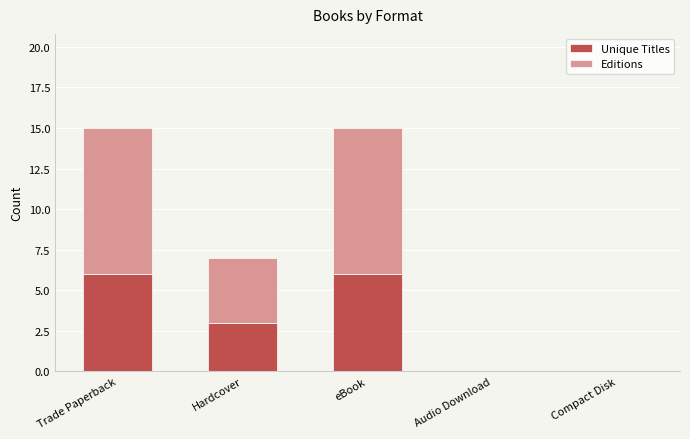

What is the approximate value of Unique Titles at Hardcover?

3